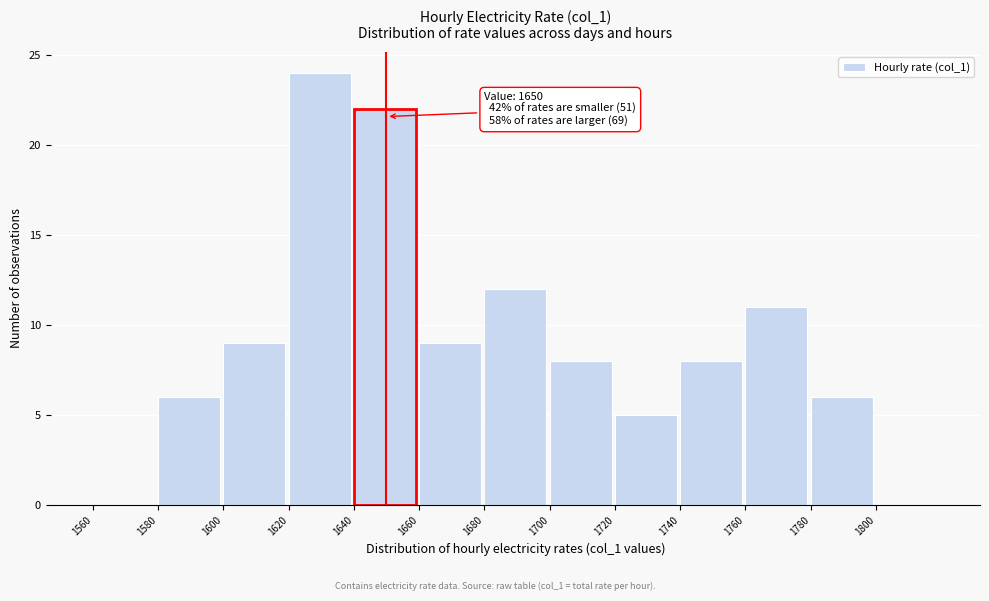

Which range on the x-axis has the tallest bar?

1620 to 1640